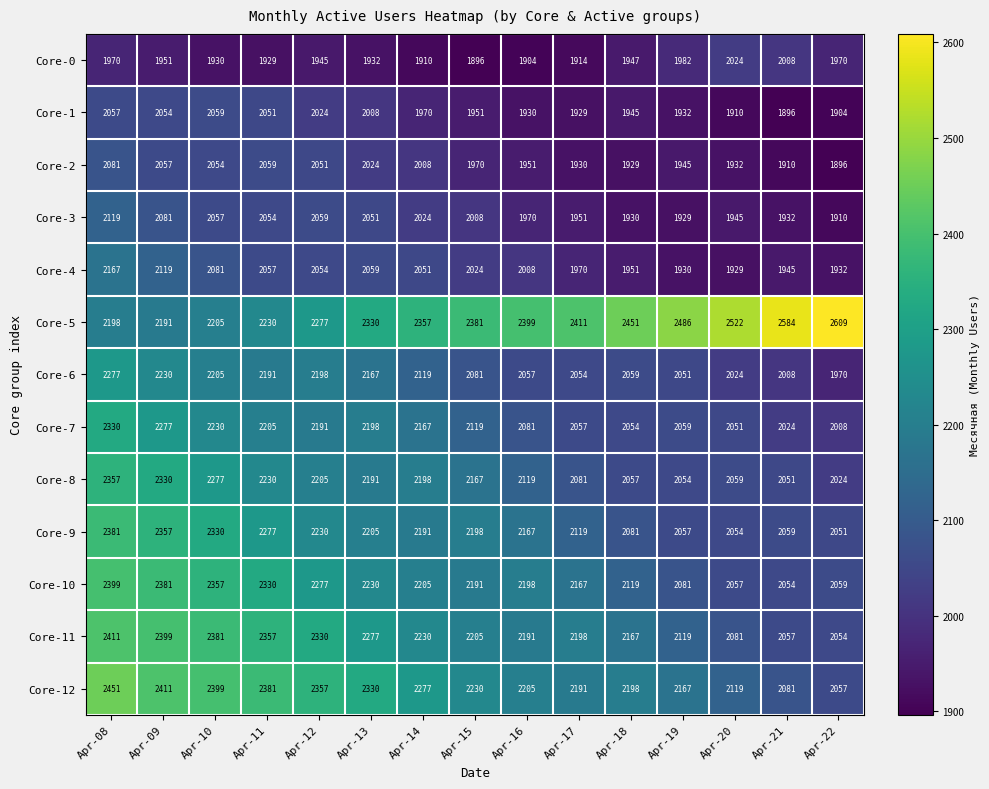

What is the difference between the maximum and minimum values in the Core-7 series?

322